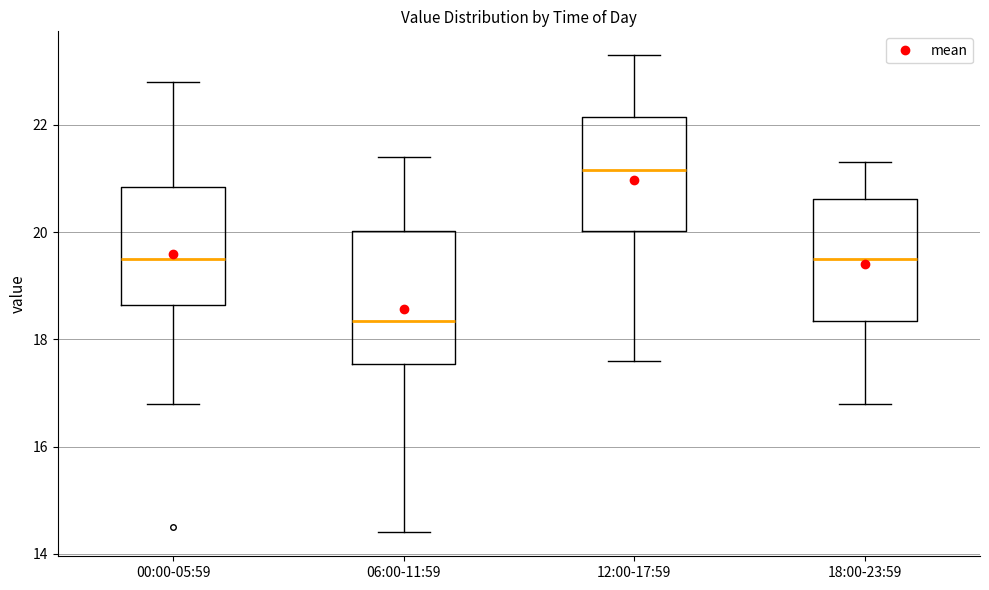

Where is the upper edge of the box for 18:00-23:59 on the y-axis? The values are not printed on the chart, so give them approximately, as read against the axis.

20.6